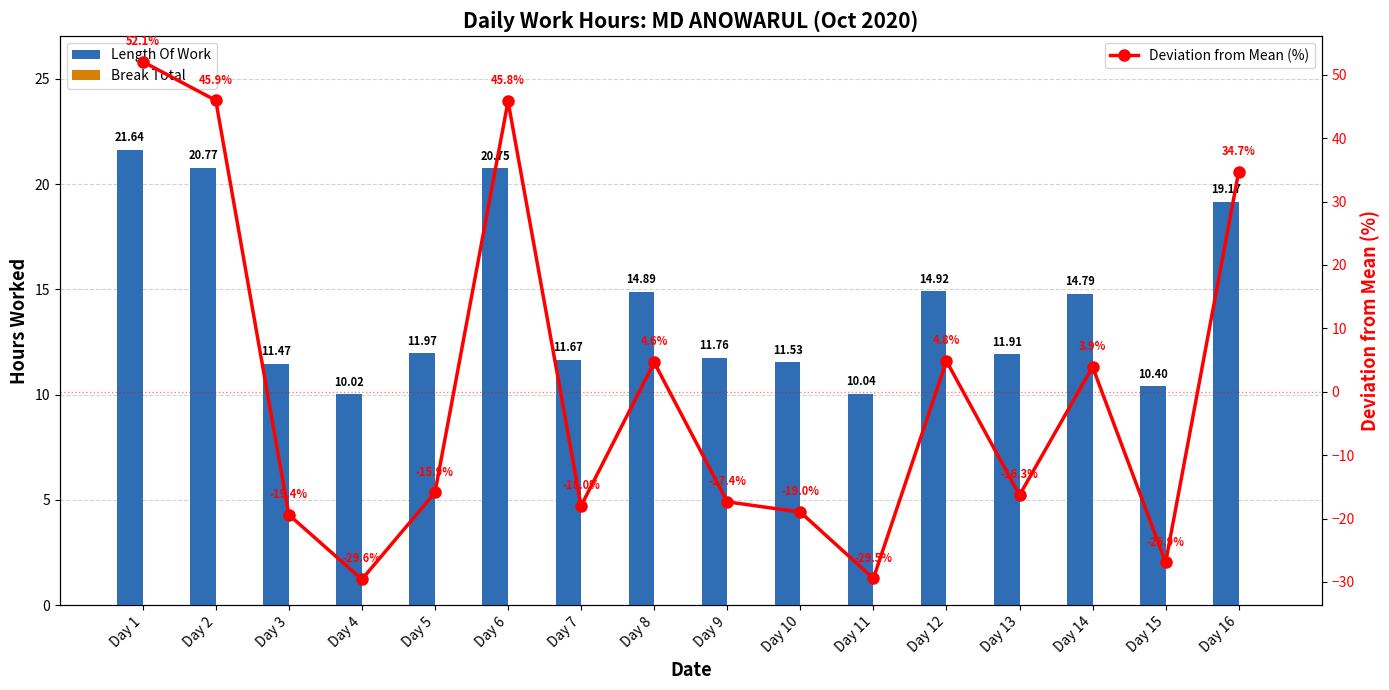

At how many categories does at least one series exceed 29?

4